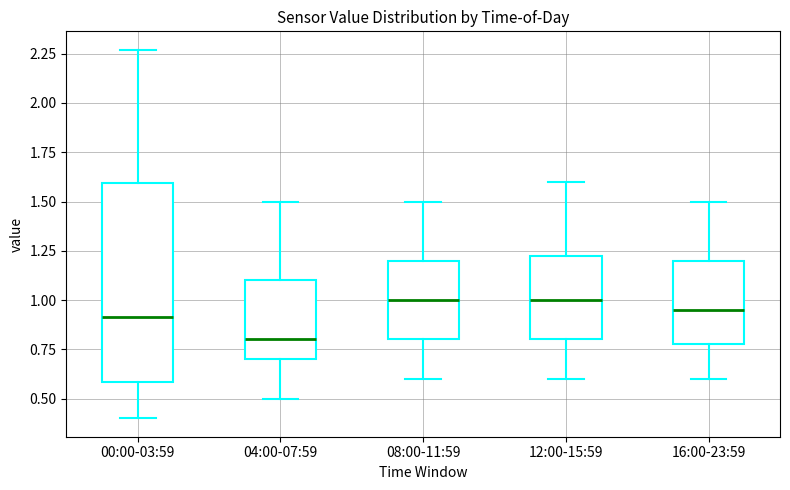

Reading left to right, transcribe this box plot: for each box, give where its median line is, the range the box spans, and where its two whiskers end, as read against the y-axis. The values are not printed on the chart, so give them approximately, as read against the axis.

00:00-03:59: median 0.90, box 0.60 to 1.60, whiskers 0.40 to 2.25
04:00-07:59: median 0.80, box 0.70 to 1.10, whiskers 0.50 to 1.50
08:00-11:59: median 1.00, box 0.80 to 1.20, whiskers 0.60 to 1.50
12:00-15:59: median 1.00, box 0.80 to 1.25, whiskers 0.60 to 1.60
16:00-23:59: median 0.95, box 0.80 to 1.20, whiskers 0.60 to 1.50